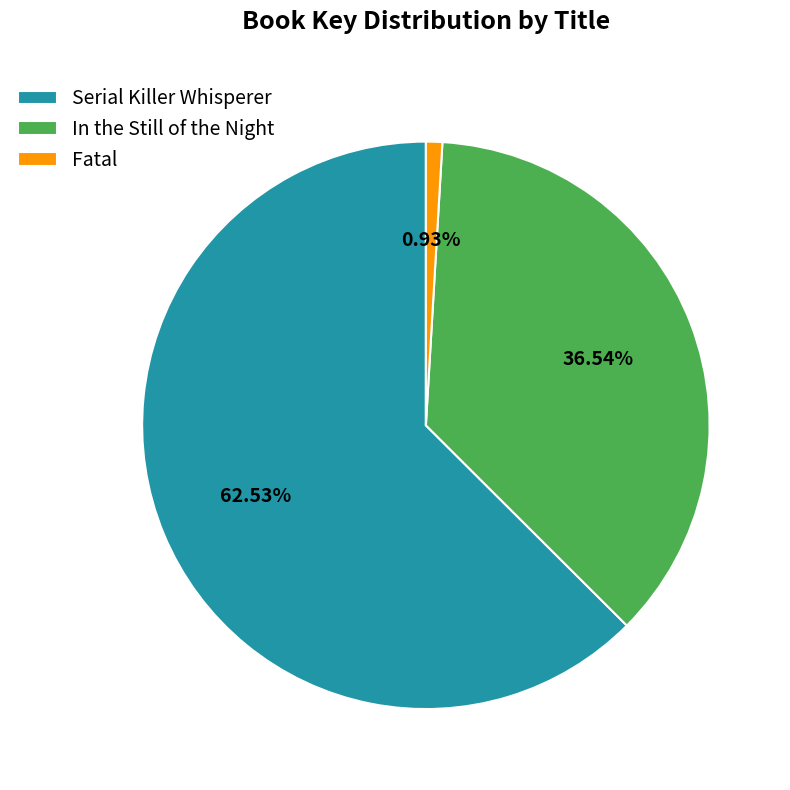

To the nearest percent, what is the combined percentage of Fatal and In the Still of the Night?

37%